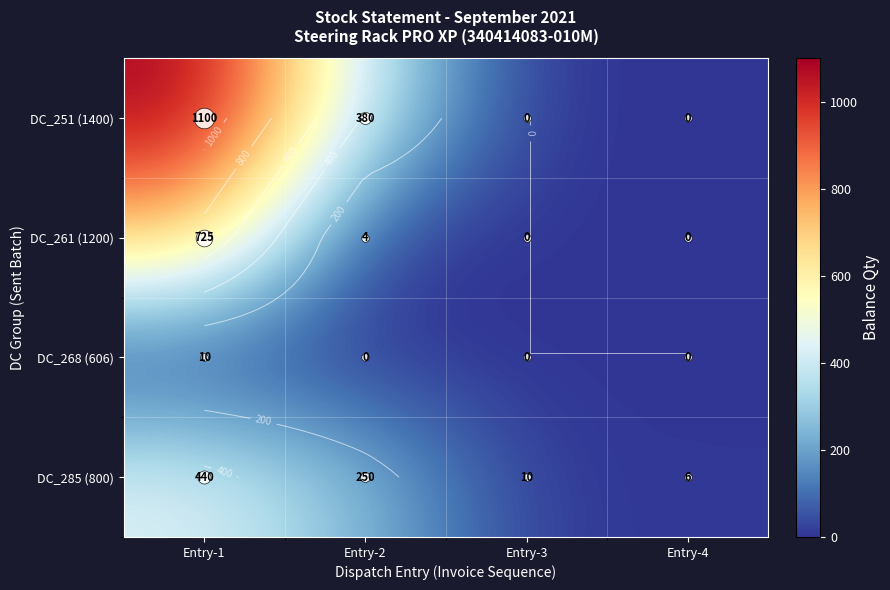

Which series has the largest range (max minus min)?

DC_251 (1400)